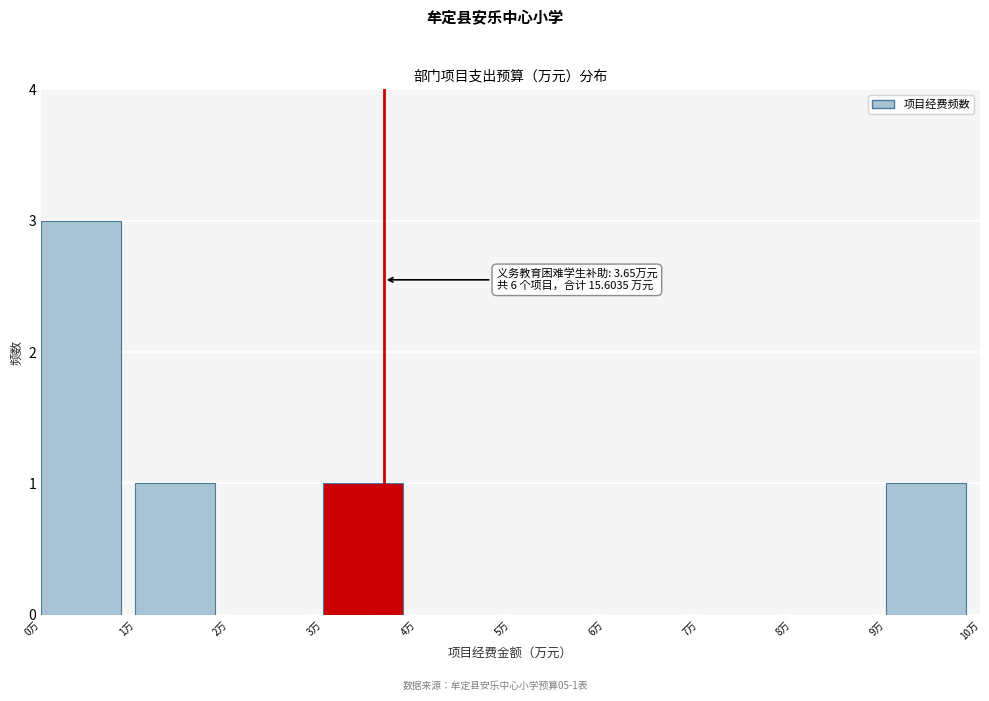

Which range on the x-axis has the tallest bar?

0 to 1